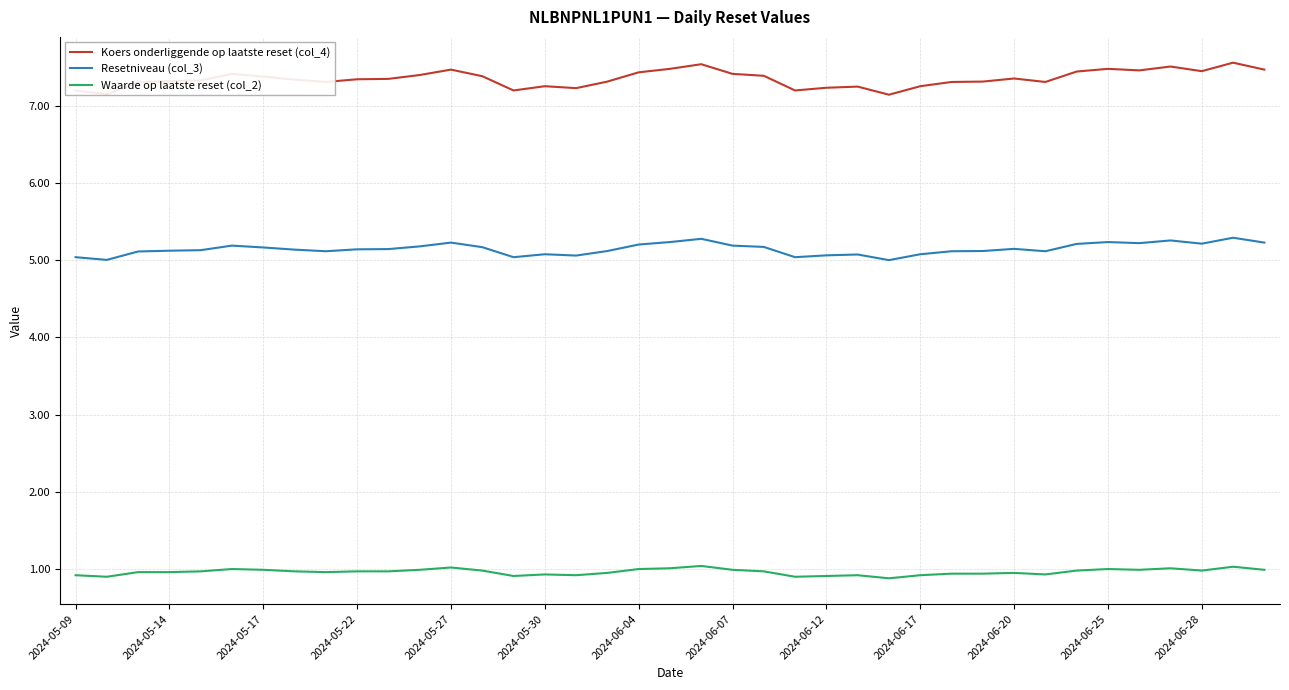

Which series has the largest total across all categories?

Koers onderliggende op laatste reset (col_4)